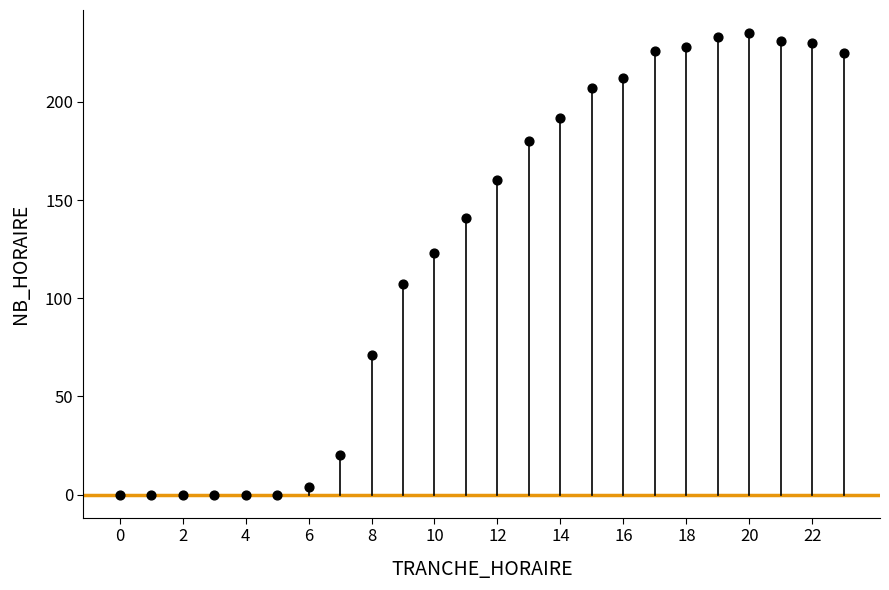

What Y value in the scatter plot is closest to 117?

123